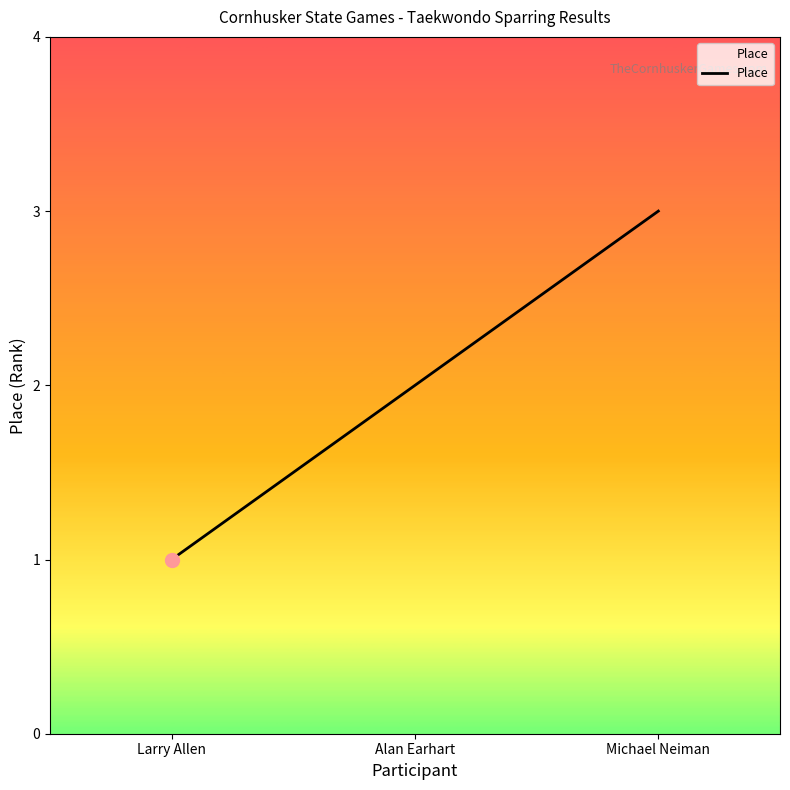

Between Alan Earhart and Michael Neiman, which is larger?

Michael Neiman